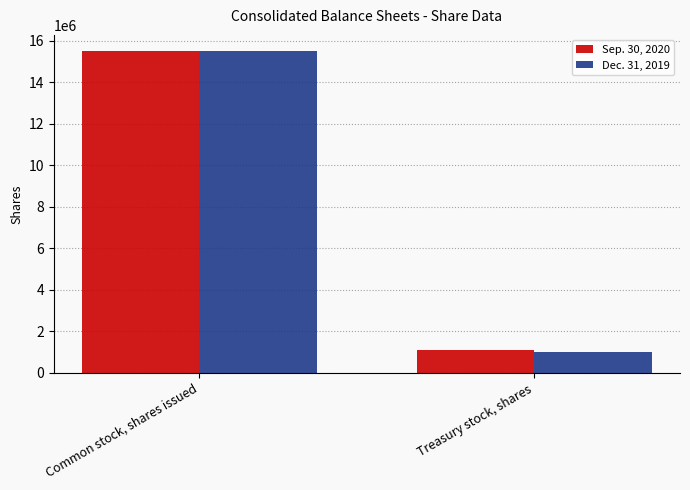

Rank the categories by Dec. 31, 2019 value from highest to lowest.

Common stock, shares issued, Treasury stock, shares